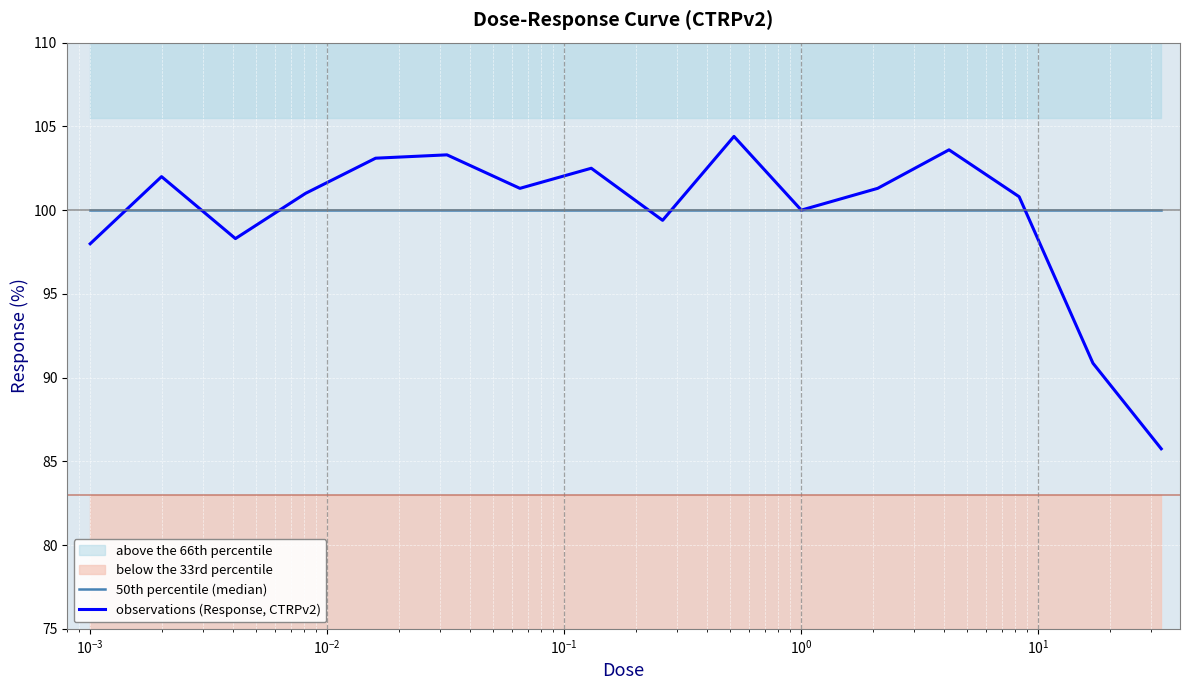

True or false: observations (Response, CTRPv2) has more than 1 points higher than both neighbors.

True